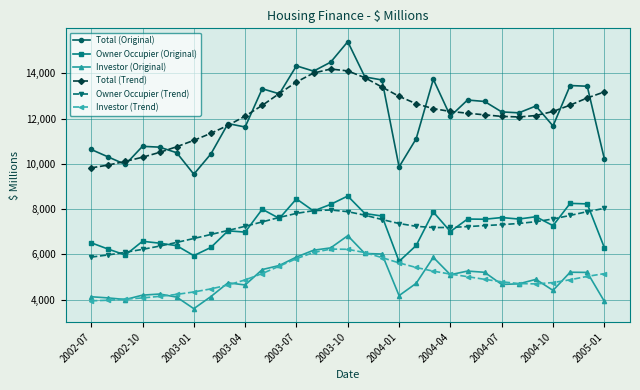

What is the difference between the maximum and minimum values in the Investor (Trend) series?

2287.4